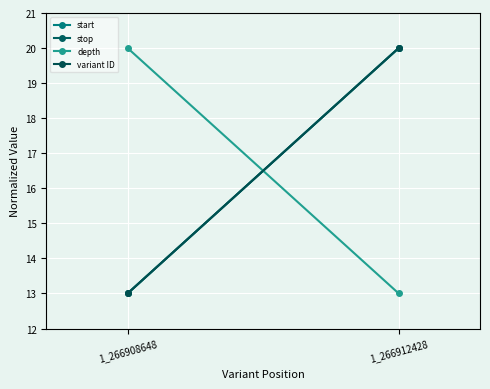

What is the value of the stop point at the 1st from the left?

13